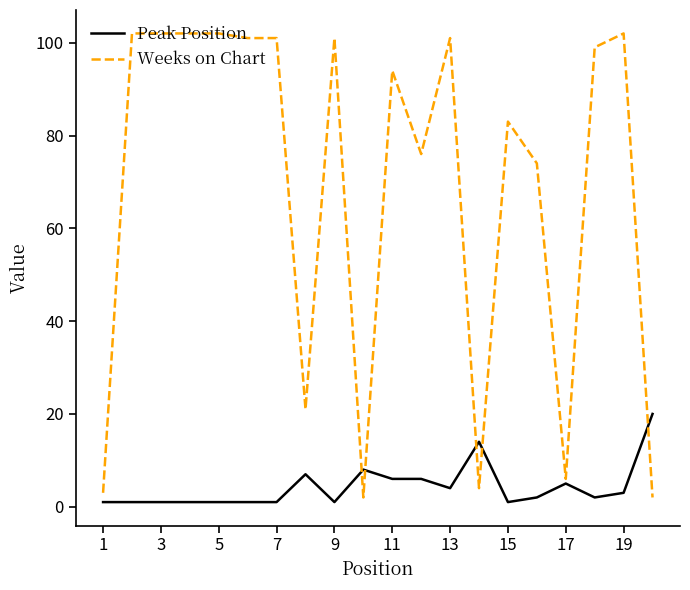

What are all the series names shown in the legend?

Peak Position, Weeks on Chart